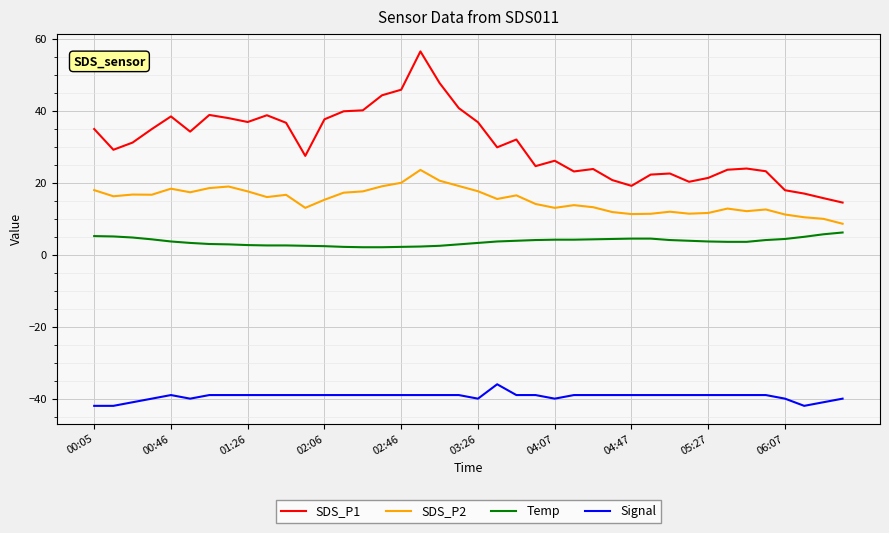

What is the difference between the maximum and minimum values in the Temp series?

4.1